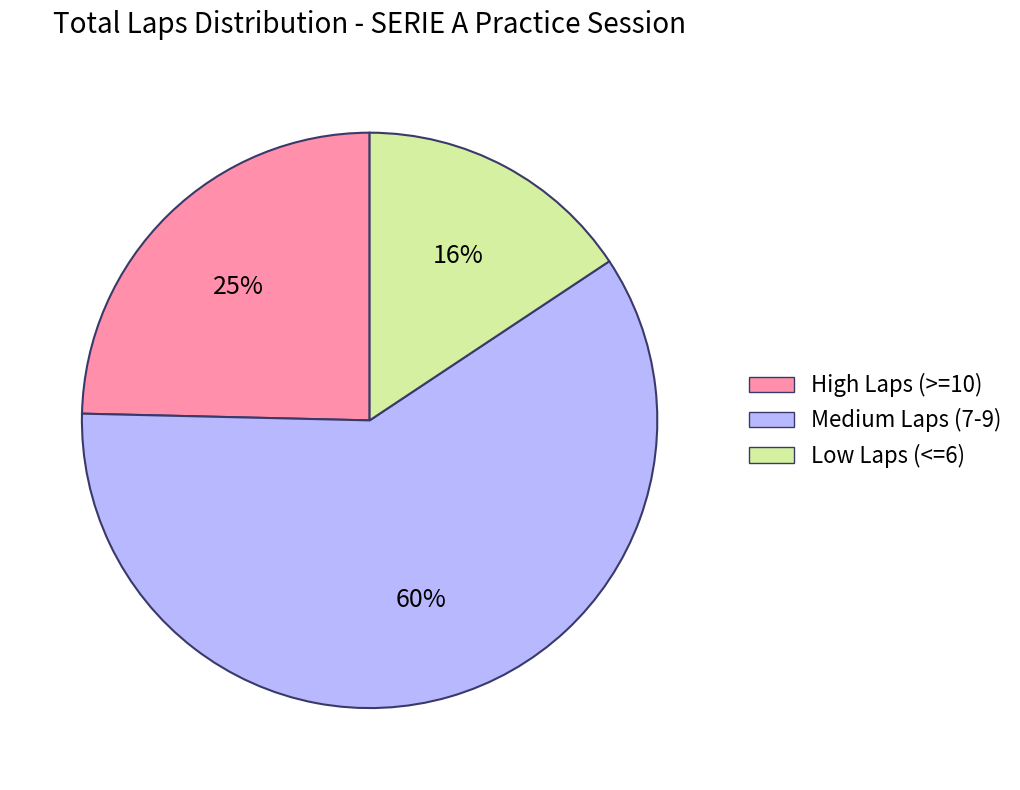

Is there any slice that represents more than half of the pie?

Yes